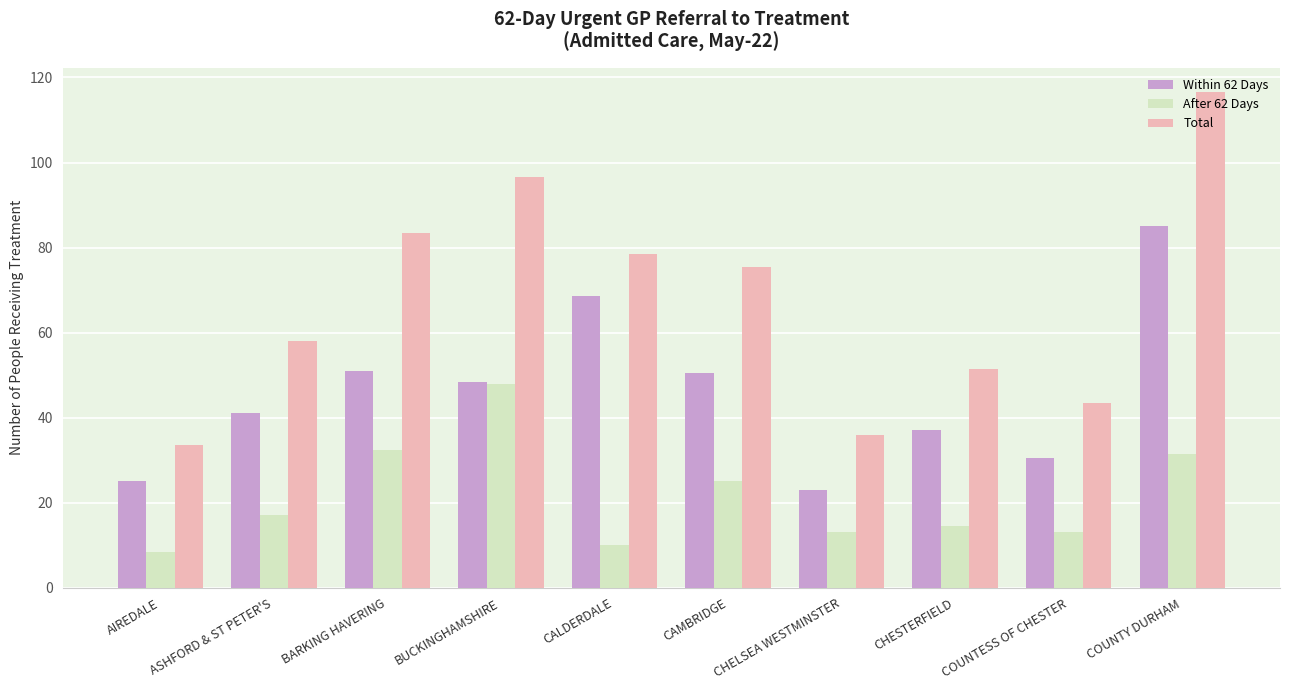

Count the number of data series in this chart.

3